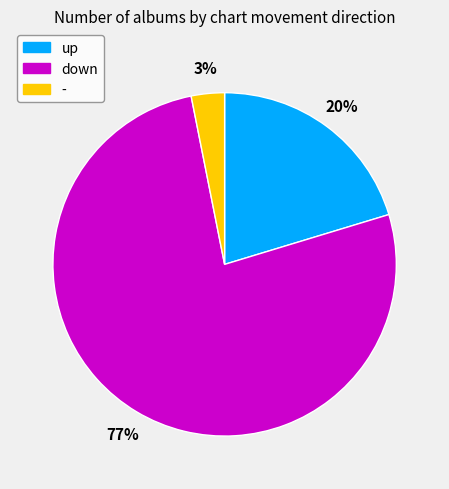

What percentage is the up slice, to the nearest percent?

20%